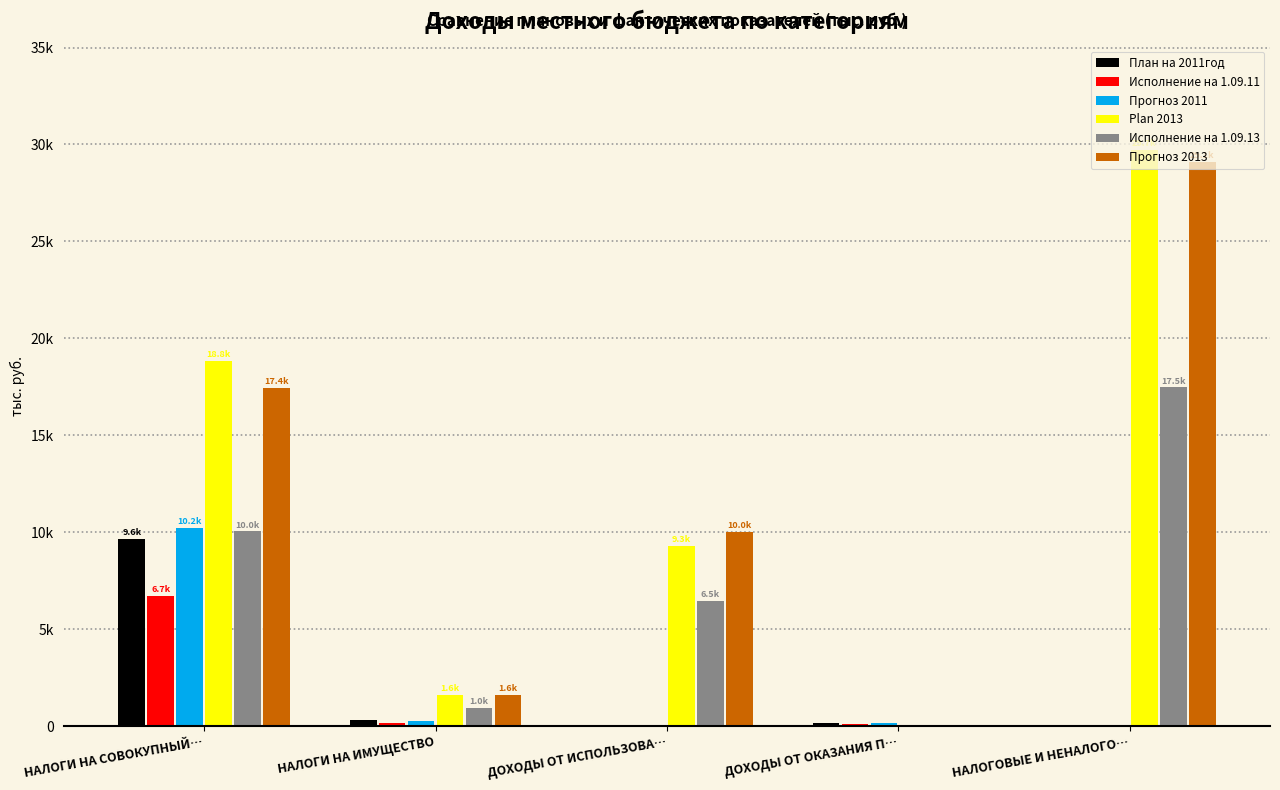

Rank the series at НАЛОГОВЫЕ И НЕНАЛОГО… from lowest to highest value.

План на 2011год, Исполнение на 1.09.11, Прогноз 2011, Исполнение на 1.09.13, Прогноз 2013, Plan 2013